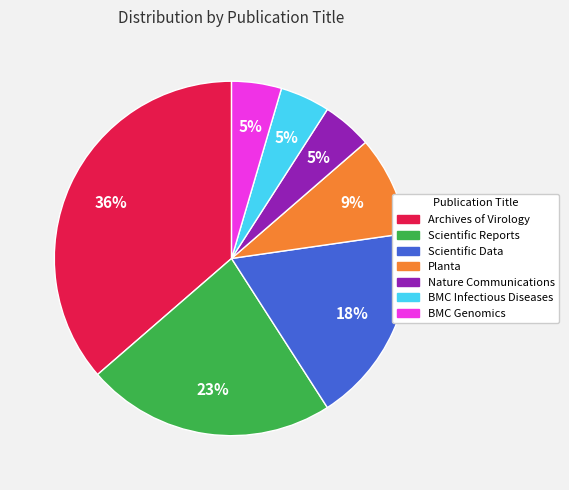

Count the number of slices in the pie.

7